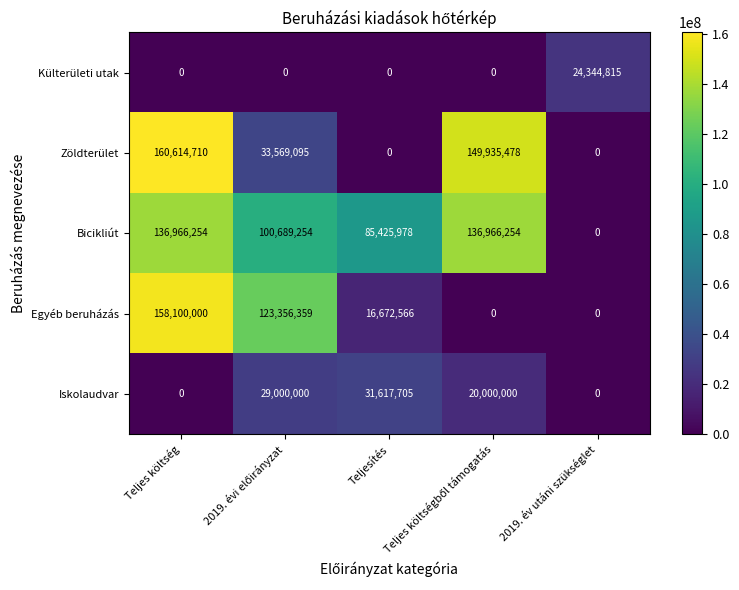

Count the number of data series in this chart.

5